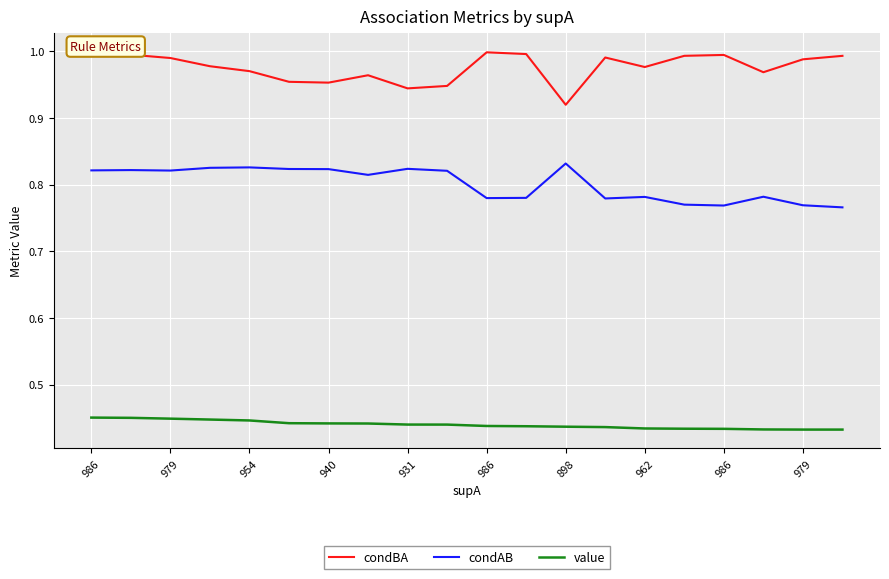

What are all the series names shown in the legend?

condBA, condAB, value